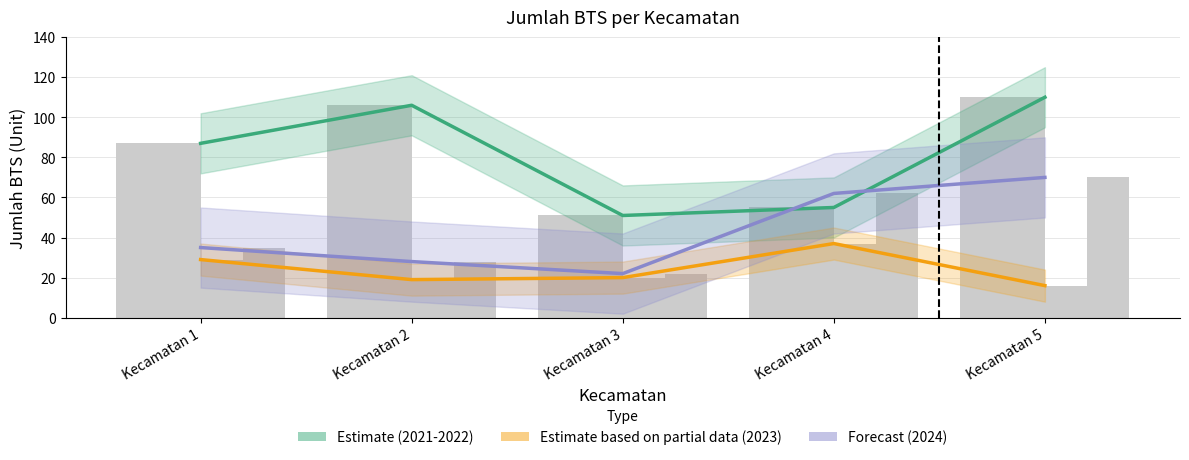

How many values in the 2022 series are below 87?

2